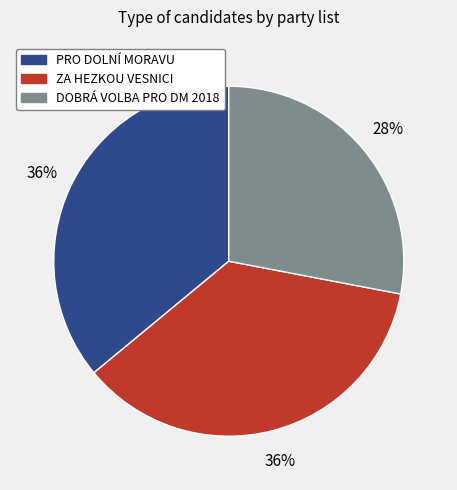

To the nearest percent, what is the difference between the largest and smallest slice percentages?

8%